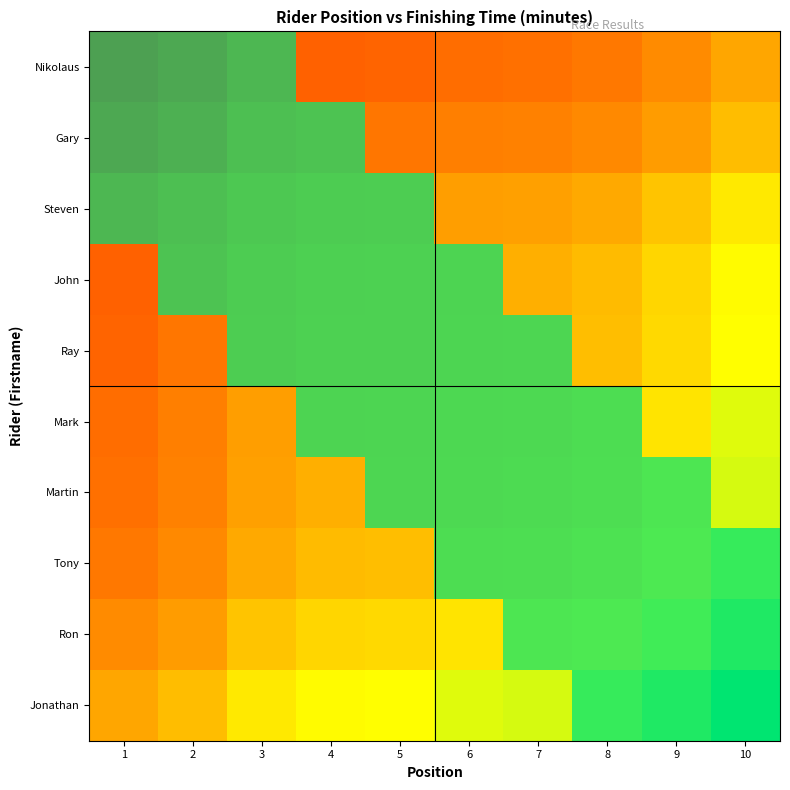

What is the total value across all series at Nikolaus?

232